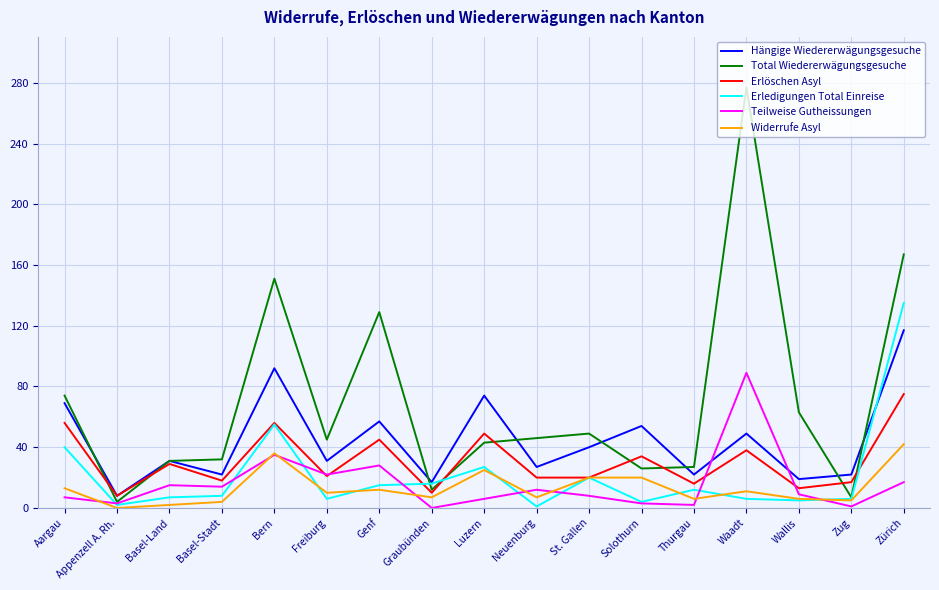

Which series has the widest spread of values?

Total Wiedererwägungsgesuche